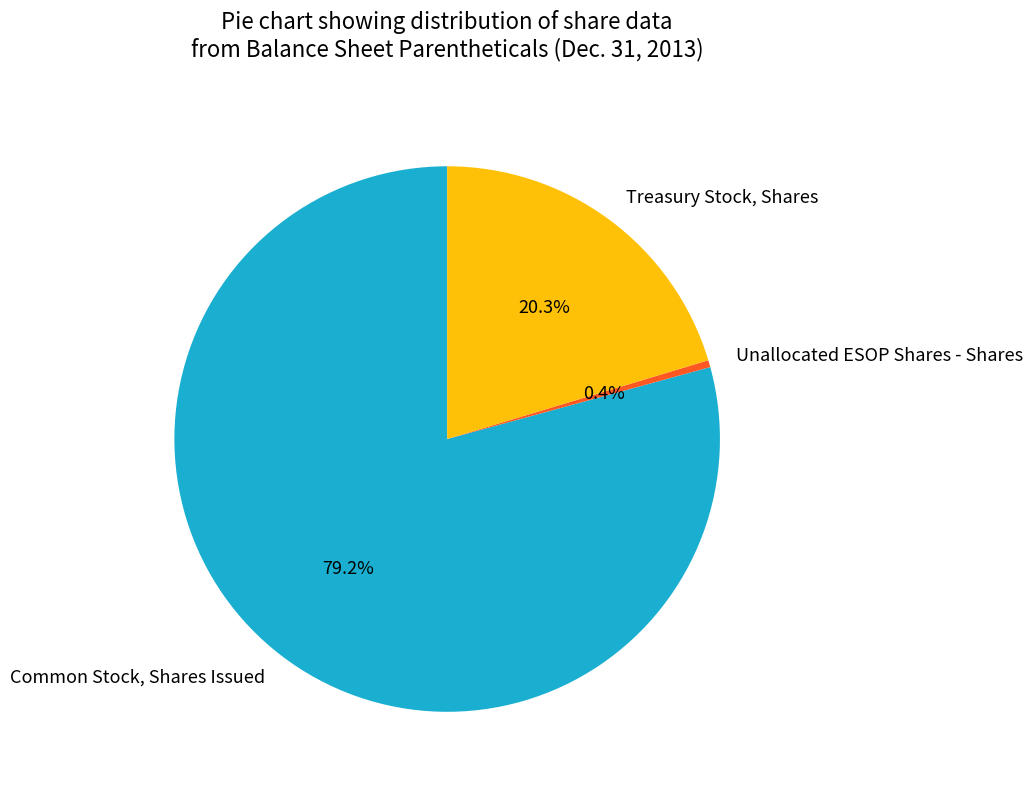

What is the largest slice in the pie chart?

Common Stock, Shares Issued